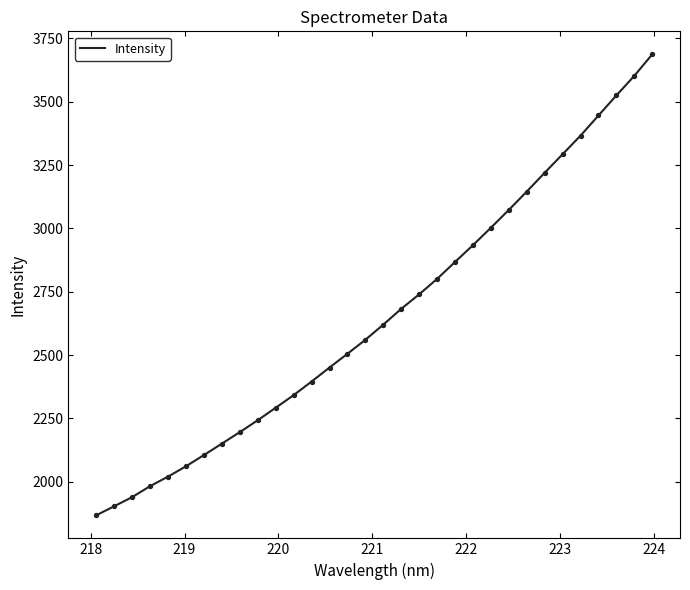

What is the difference between the maximum and minimum values?

1818.9